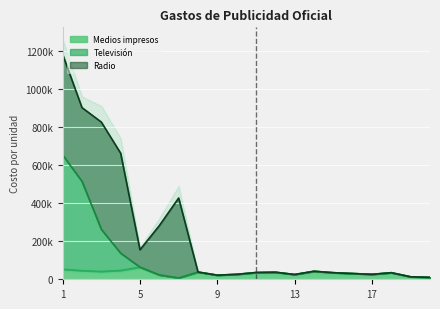

Where is the first local minimum for Medios impresos?

3